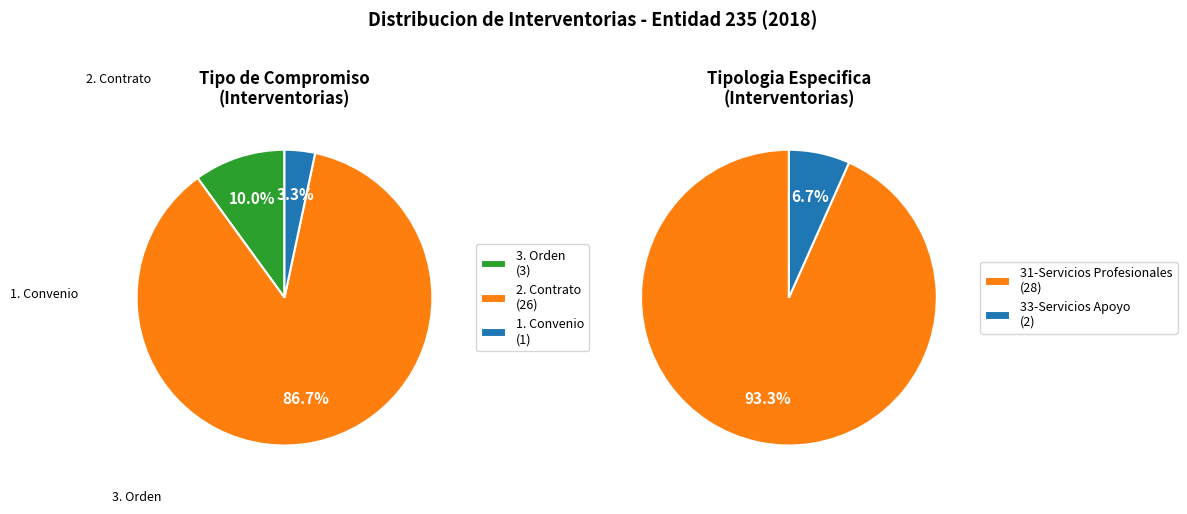

To the nearest percent, what portion does 3 3. Orden represent?

10%